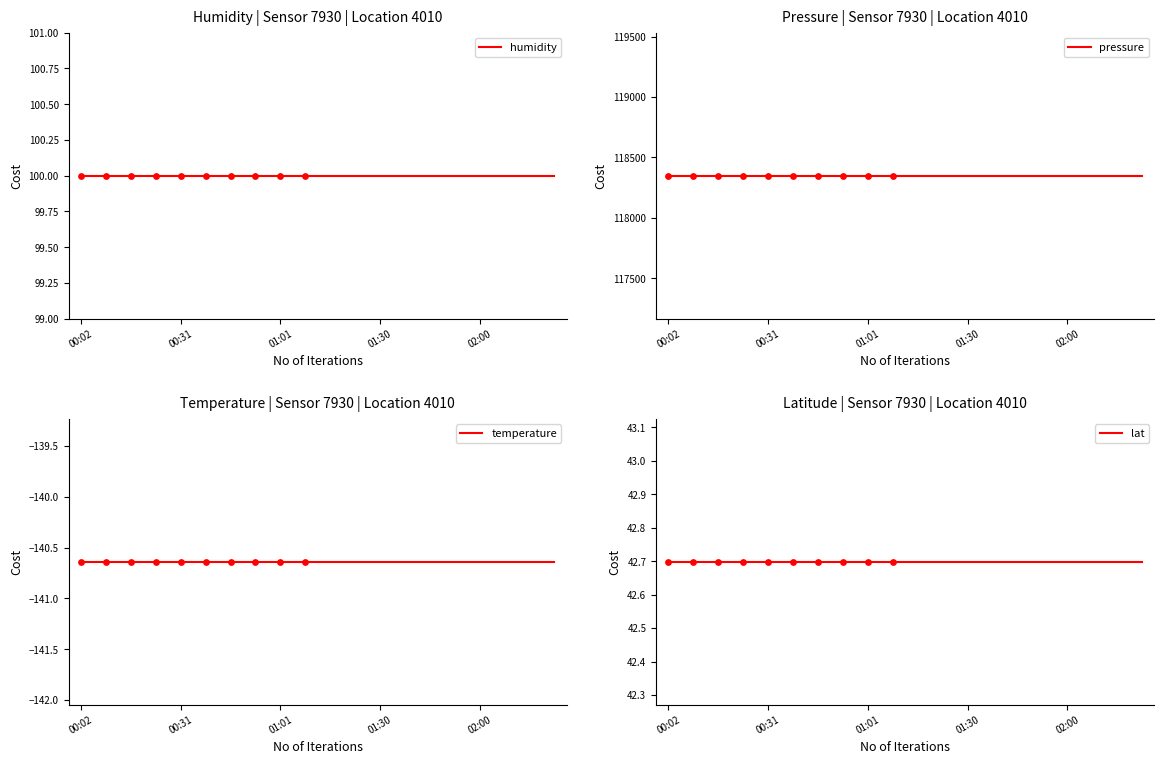

Is the value of pressure at 01:52 greater than the value of temperature at 00:38?

Yes